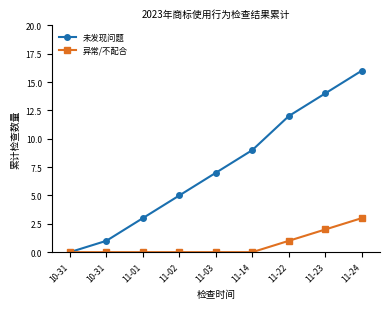

Count the 异常/不配合 values in the range 0 to 1.

7